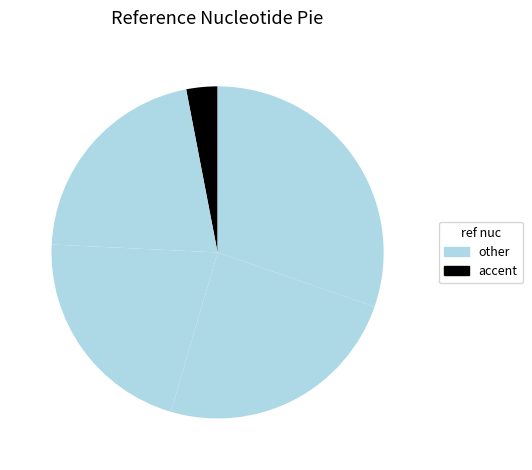

Rank the categories by value from lowest to highest.

GTTG, T, C, G, A